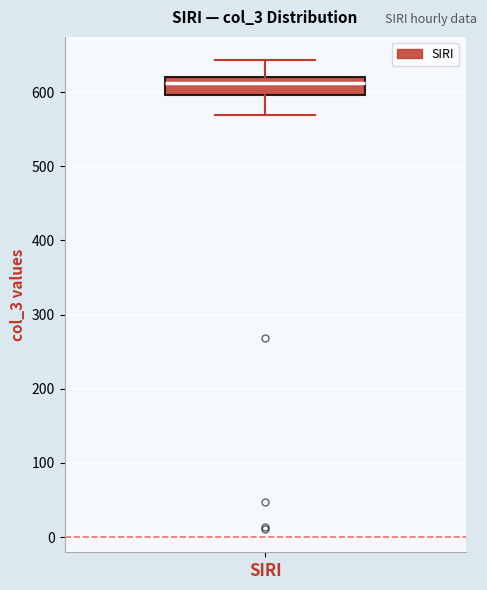

Transcribe this box plot: give where the median line is, the range the box spans, and where the two whiskers end, as read against the y-axis. The values are not printed on the chart, so give them approximately, as read against the axis.

median 610, box 600 to 620, whiskers 570 to 640